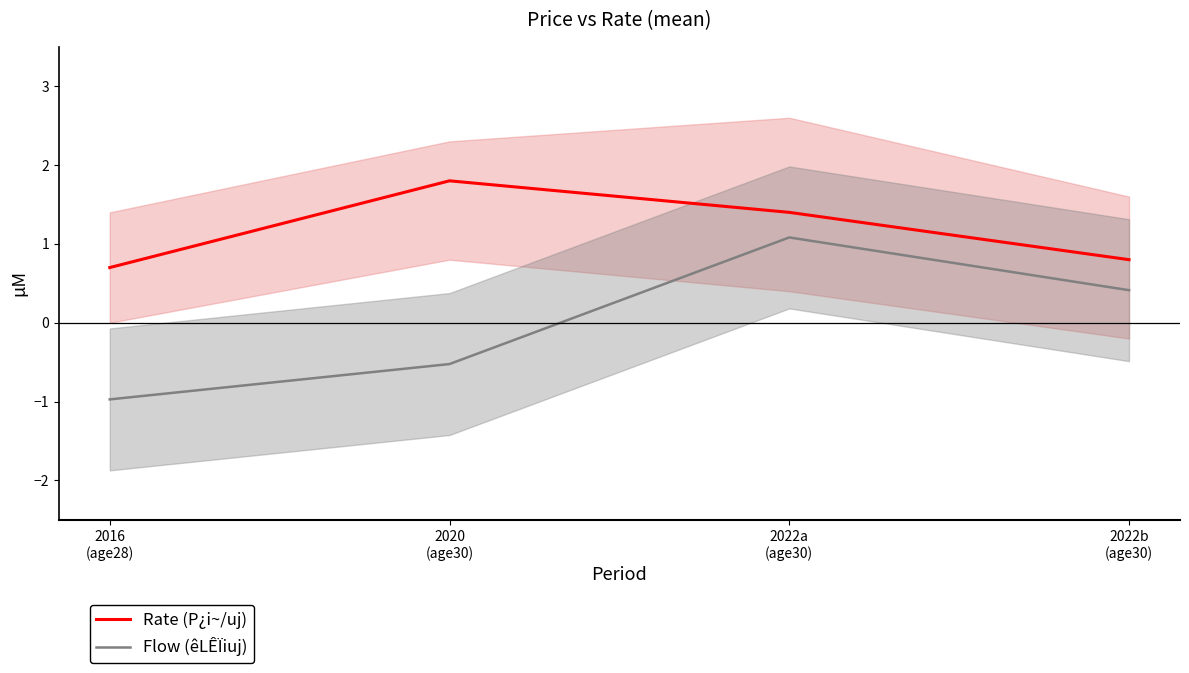

Rank the series by their average value, from lowest to highest.

Flow (êLÊÏiuj), Rate (P¿i~/uj)